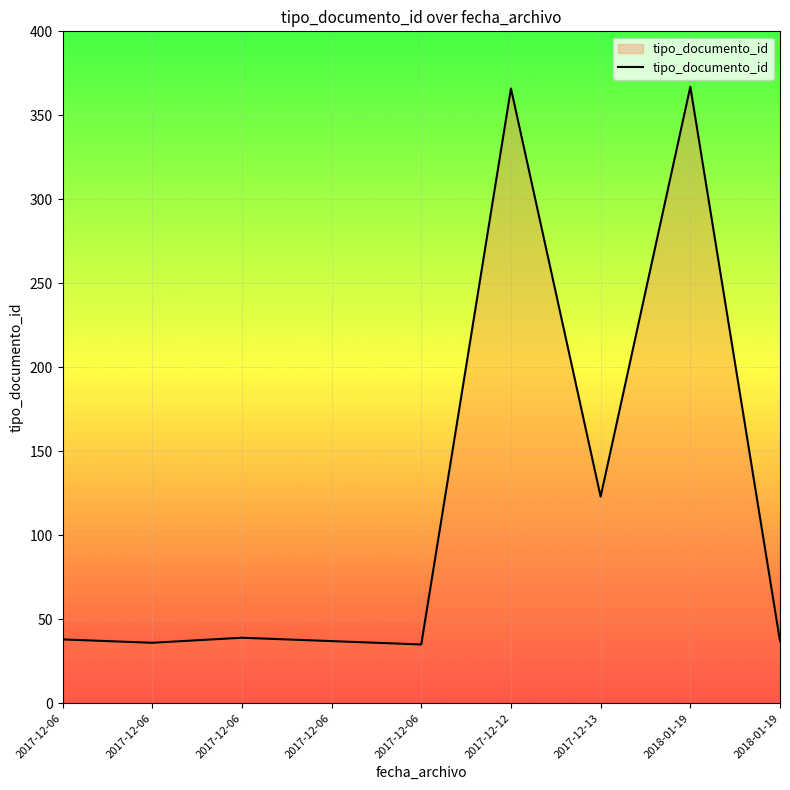

What is the difference between the second highest and second lowest values?

330